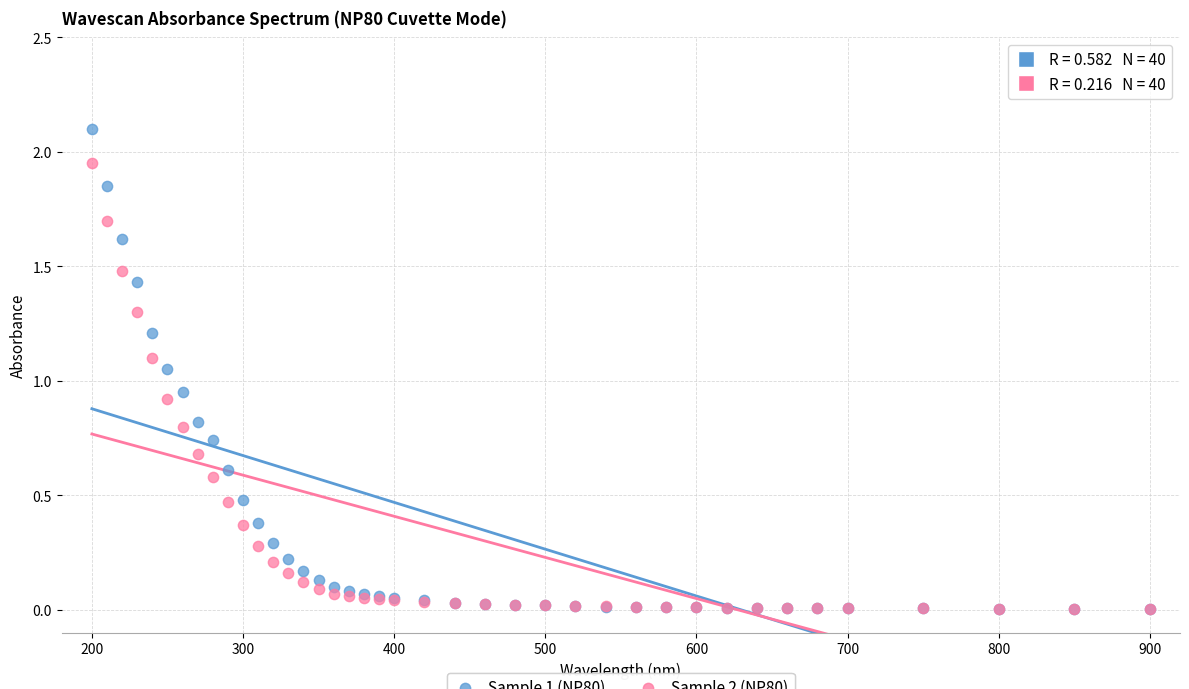

Which series has the widest spread of Y values?

Sample 1 (NP80)